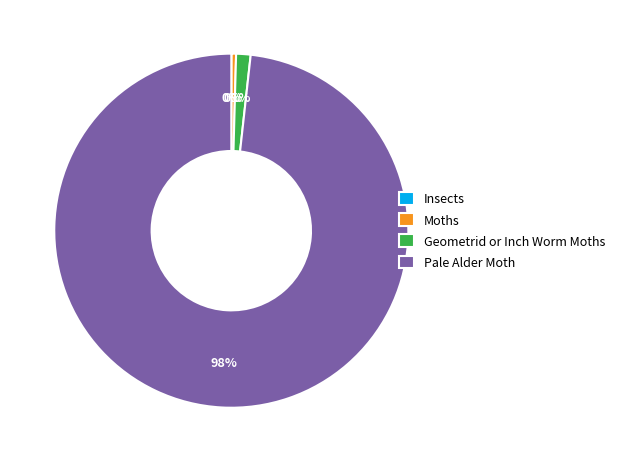

True or false: Geometrid or Inch Worm Moths accounts for 1% of the total.

True